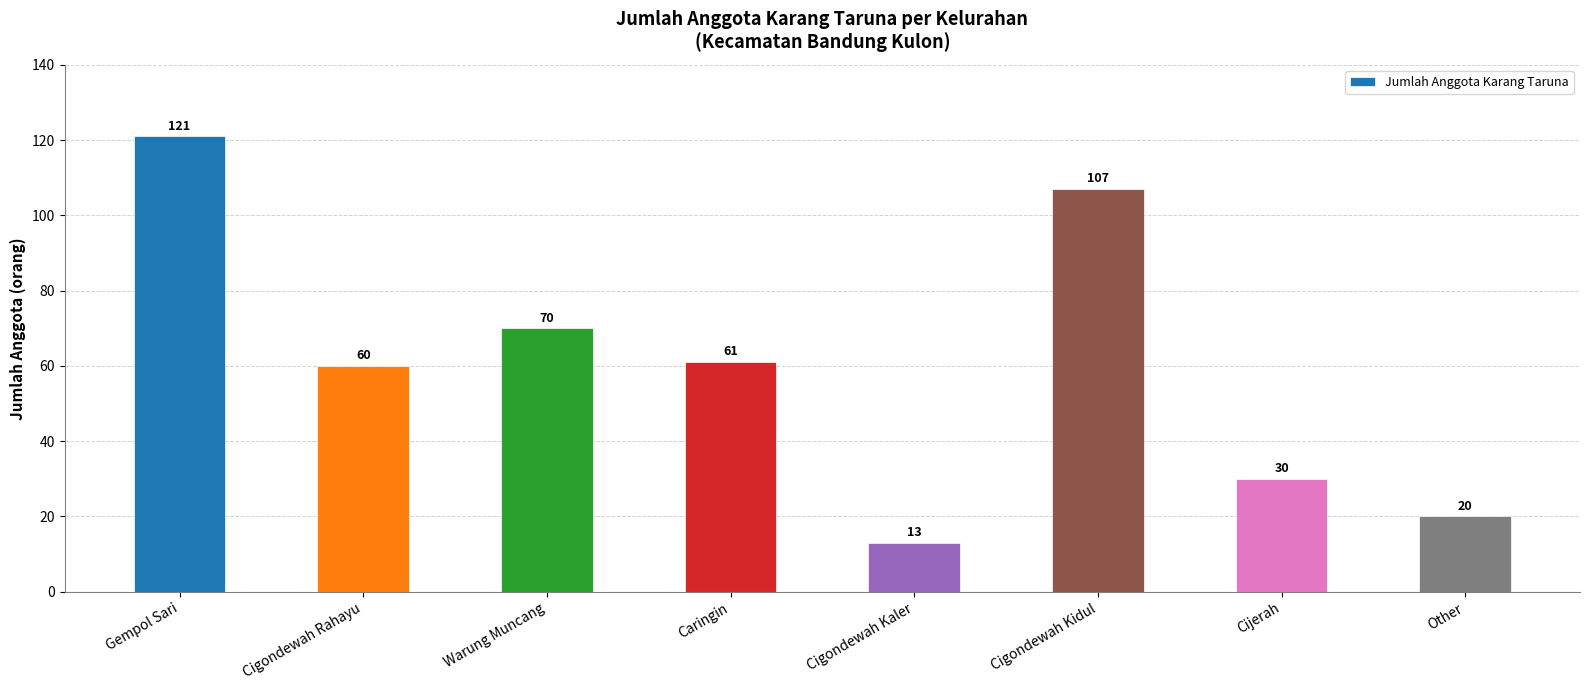

List the labels in order of value, largest first.

Gempol Sari, Cigondewah Kidul, Warung Muncang, Caringin, Cigondewah Rahayu, Cijerah, Other, Cigondewah Kaler